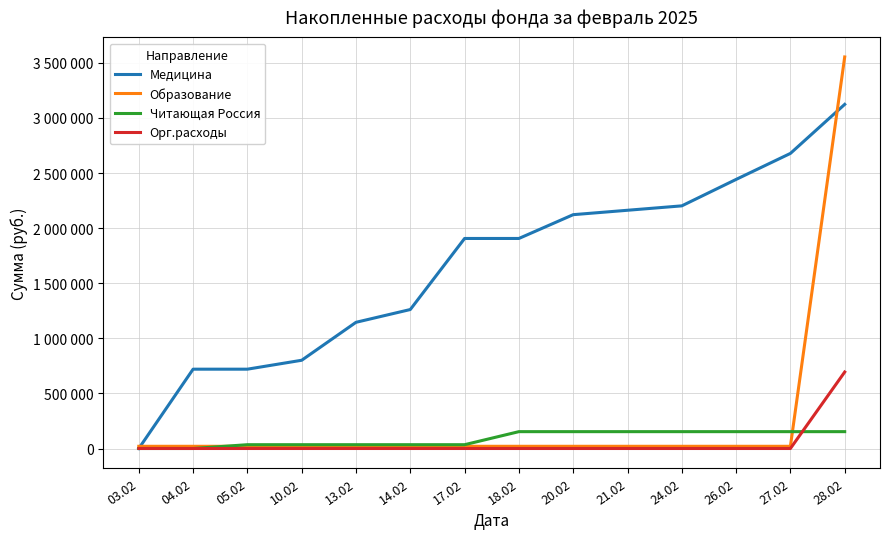

Which series has the widest spread of values?

Образование